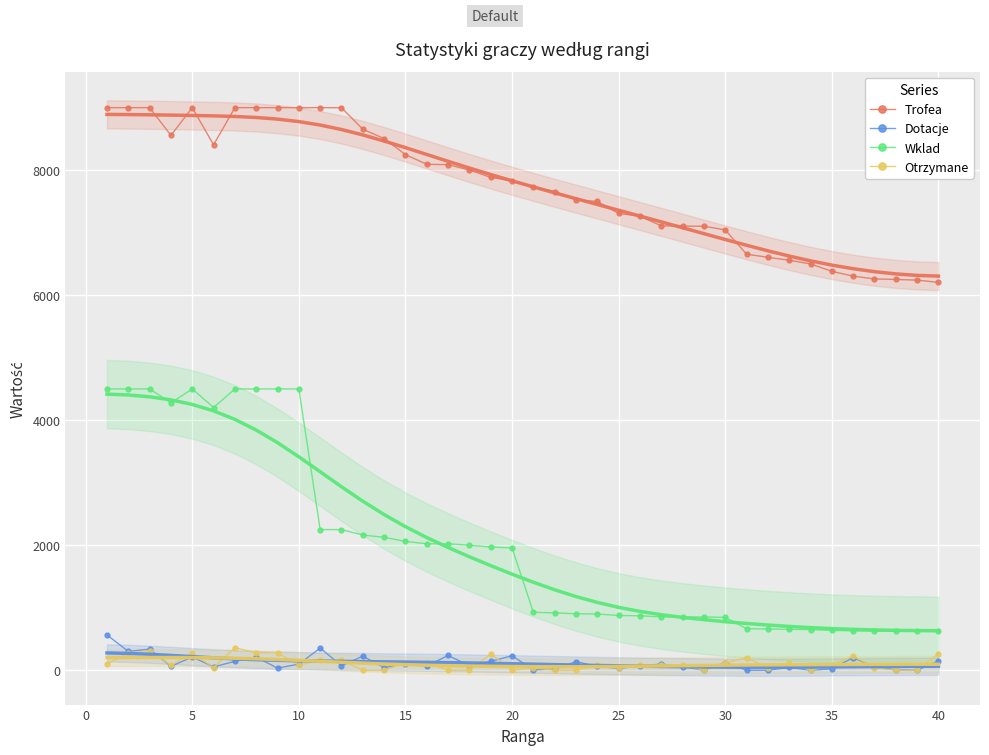

Which series has the largest total across all categories?

Trofea